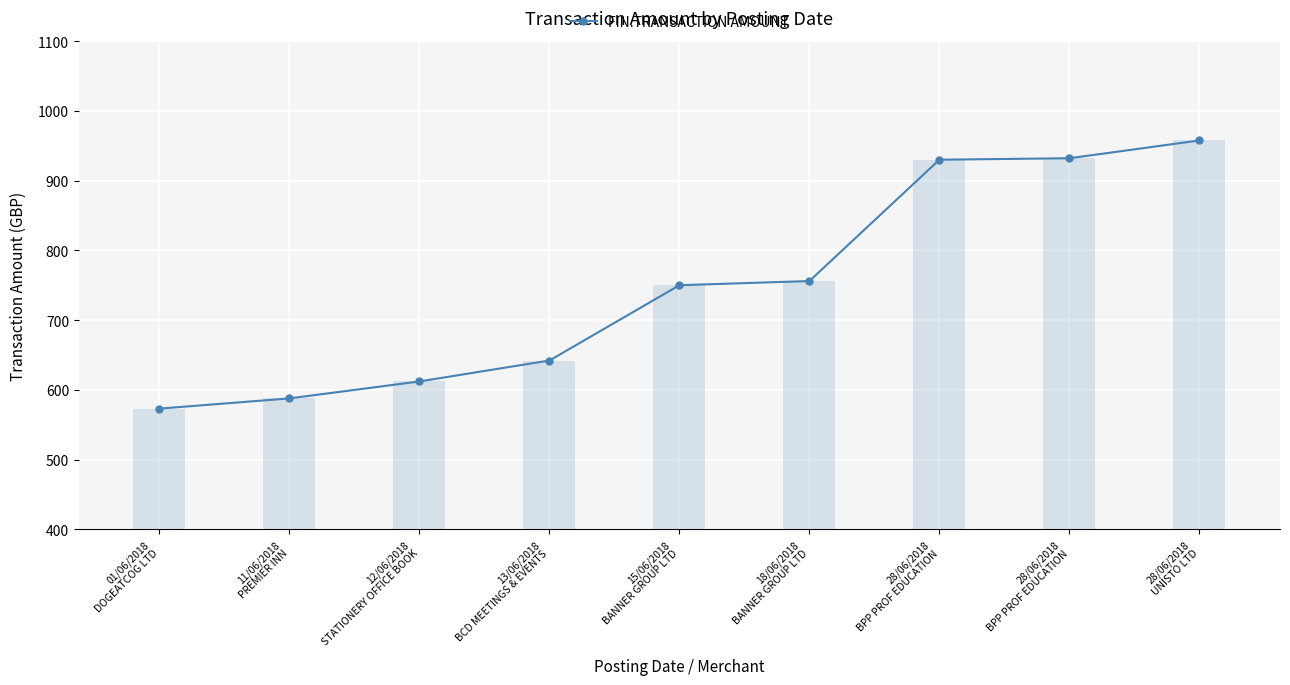

Rank the categories by value from highest to lowest.

28/06/2018
UNISTO LTD, 28/06/2018
BPP PROF EDUCATION, 28/06/2018
BPP PROF EDUCATION, 18/06/2018
BANNER GROUP LTD, 15/06/2018
BANNER GROUP LTD, 13/06/2018
BCD MEETINGS & EVENTS, 12/06/2018
STATIONERY OFFICE BOOK, 11/06/2018
PREMIER INN, 01/06/2018
DOGEATCOG LTD